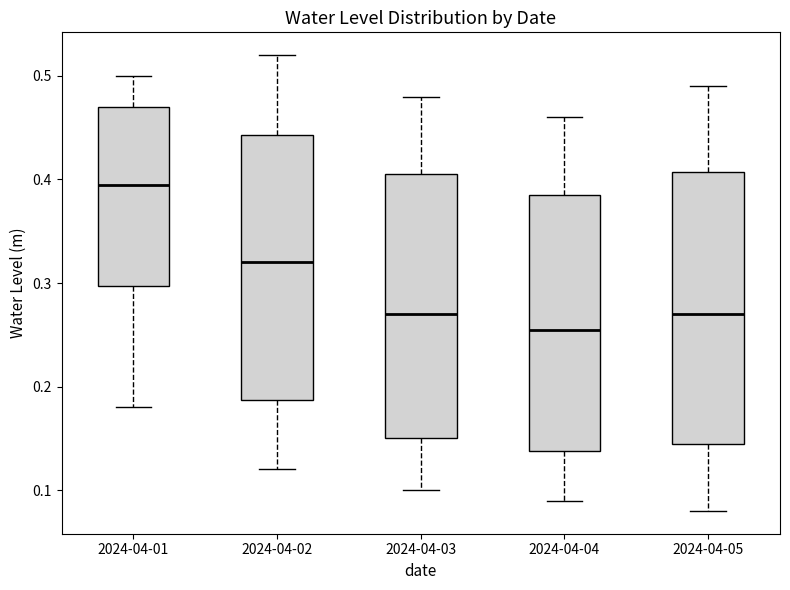

Where does the upper whisker of the box for 2024-04-01 end on the y-axis? The values are not printed on the chart, so give them approximately, as read against the axis.

0.50